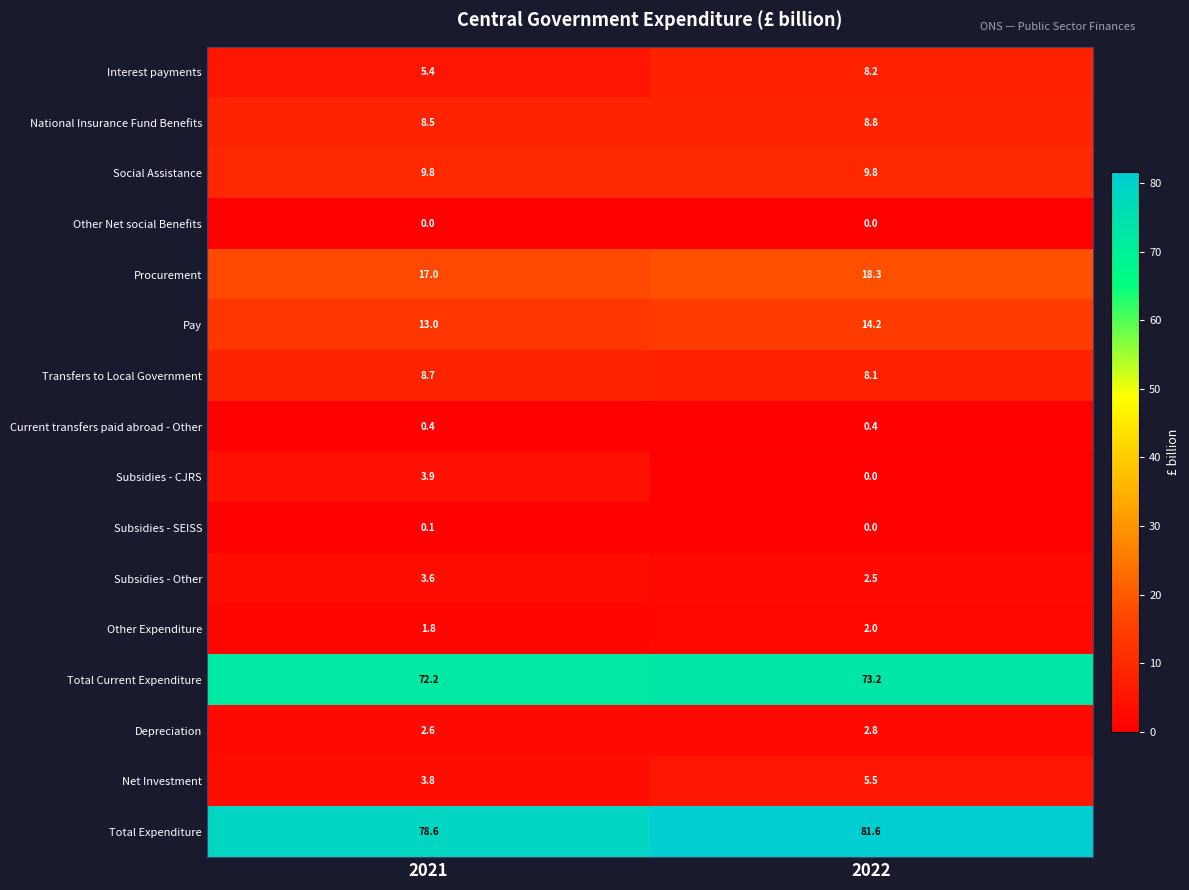

What is the difference between the highest and lowest values at 2021?

78.6